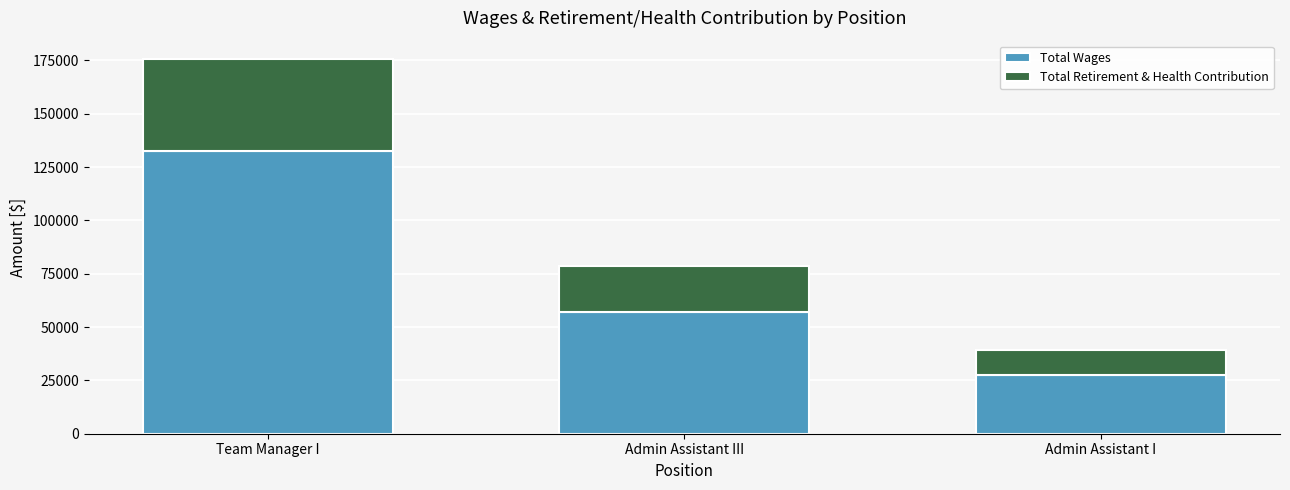

Does the chart contain stacked bars?

Yes